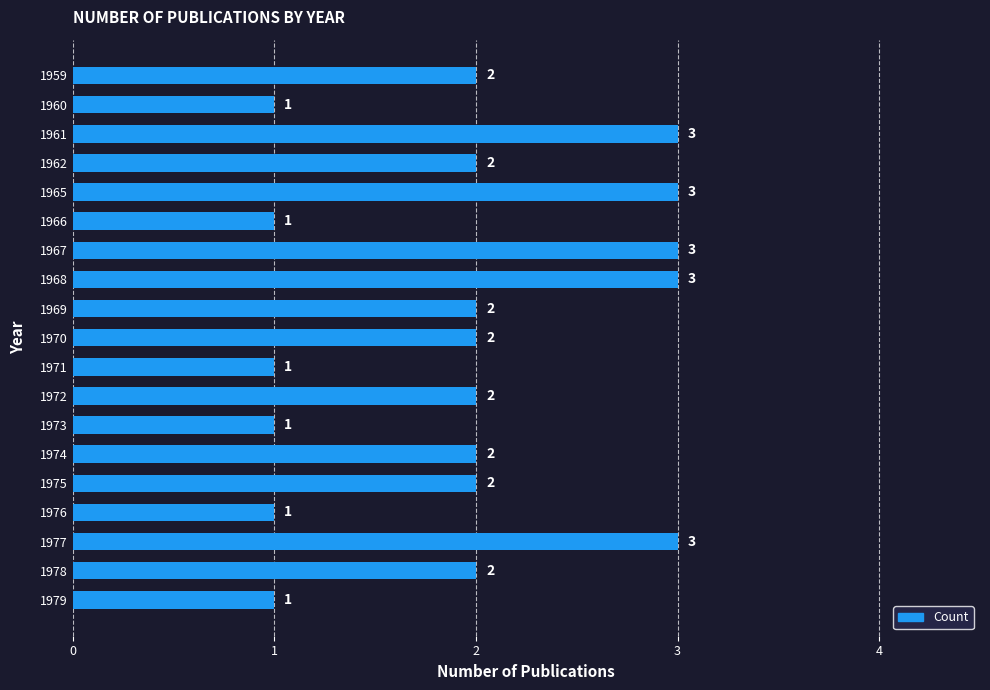

Is it true that the value at 1975 is 2?

True